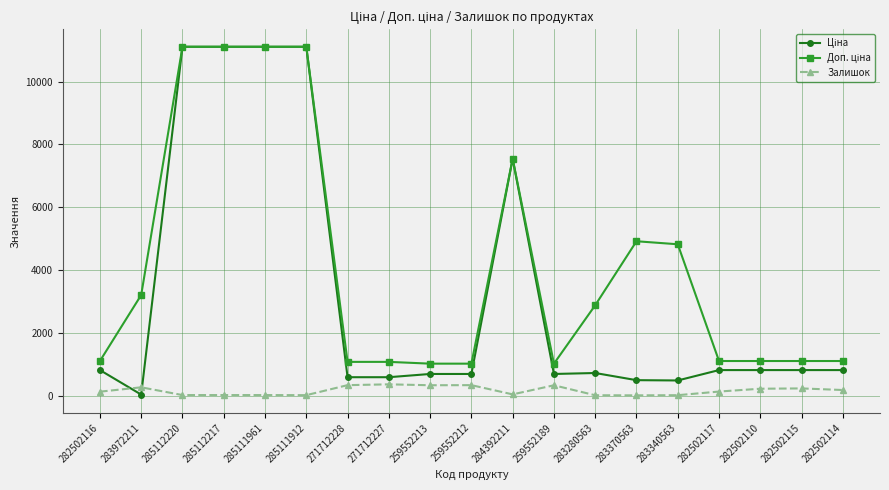

What is the label of the 11th point from the right?

259552213